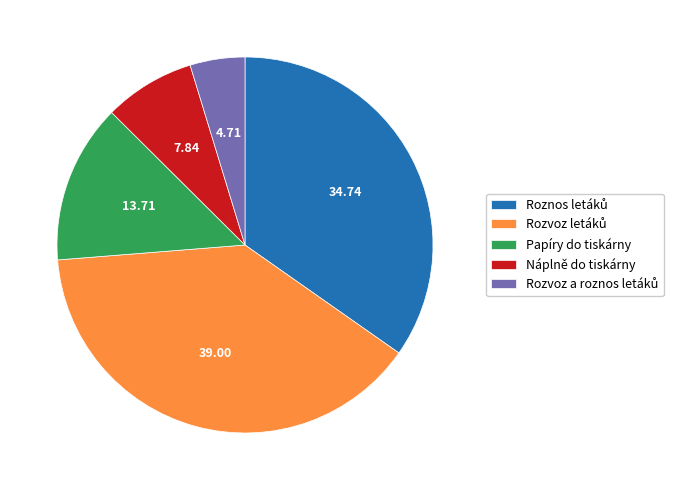

Which has a higher value, Papíry do tiskárny or Náplně do tiskárny?

Papíry do tiskárny